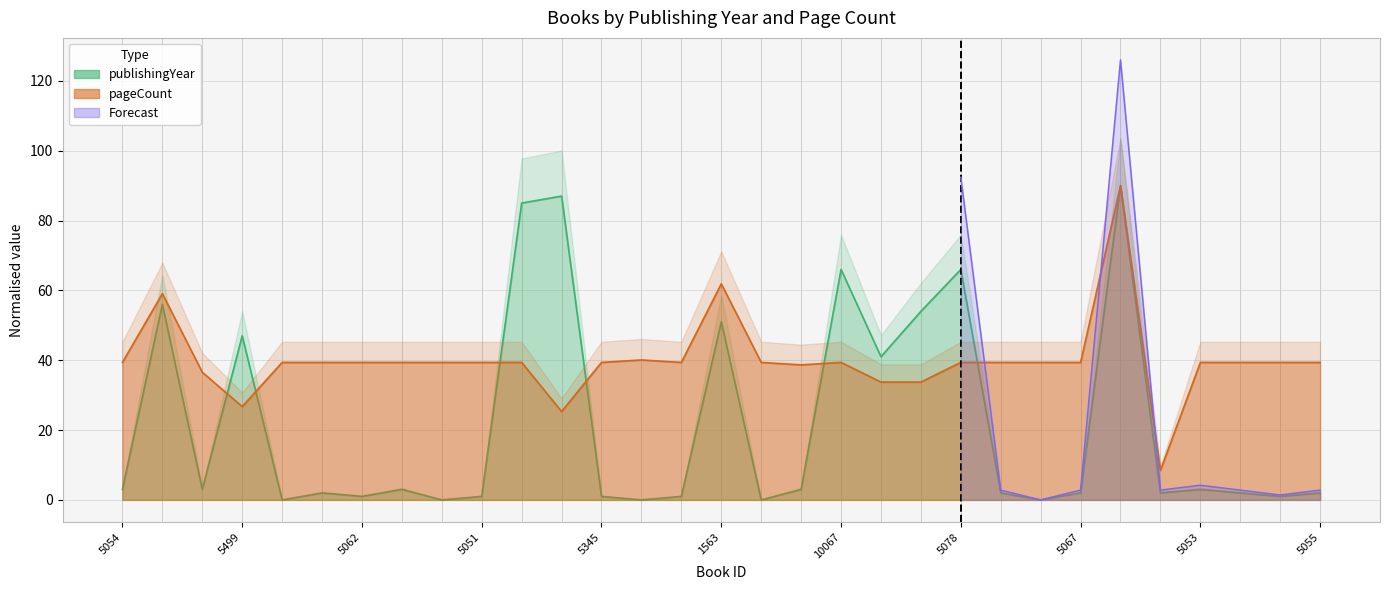

Reading left to right, transcribe all the data shown in this chart.

publishingYear: 5054=3.0	13983=56.0	5348=3.0	5499=47.0	5058=0.0	5064=2.0	5062=1.0	2813=3.0	5060=0.0	5051=1.0	5354=85.0	5355=87.0	5345=1.0	5347=0.0	5056=1.0	1563=51.0	5061=0.0	5068=3.0	10067=66.0	10705=41.0	2258=54.0	5078=66.0	5052=2.0	5059=0.0	5067=2.0	18004=90.0	5349=2.0	5053=3.0	5065=2.0	5063=1.0	5055=2.0
pageCount: 5054=39.4	13983=59.1	5348=36.6	5499=26.7	5058=39.4	5064=39.4	5062=39.4	2813=39.4	5060=39.4	5051=39.4	5354=39.4	5355=25.3	5345=39.4	5347=40.1	5056=39.4	1563=61.9	5061=39.4	5068=38.7	10067=39.4	10705=33.8	2258=33.8	5078=39.4	5052=39.4	5059=39.4	5067=39.4	18004=90.0	5349=8.4	5053=39.4	5065=39.4	5063=39.4	5055=39.4